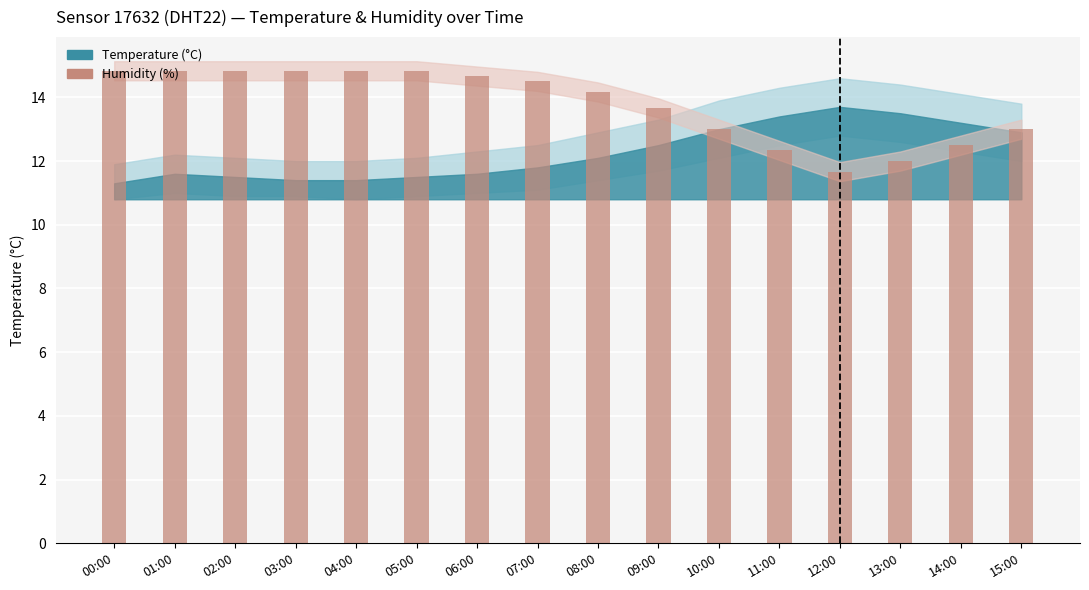

What is the value of the 12th bar from the left?

12.3